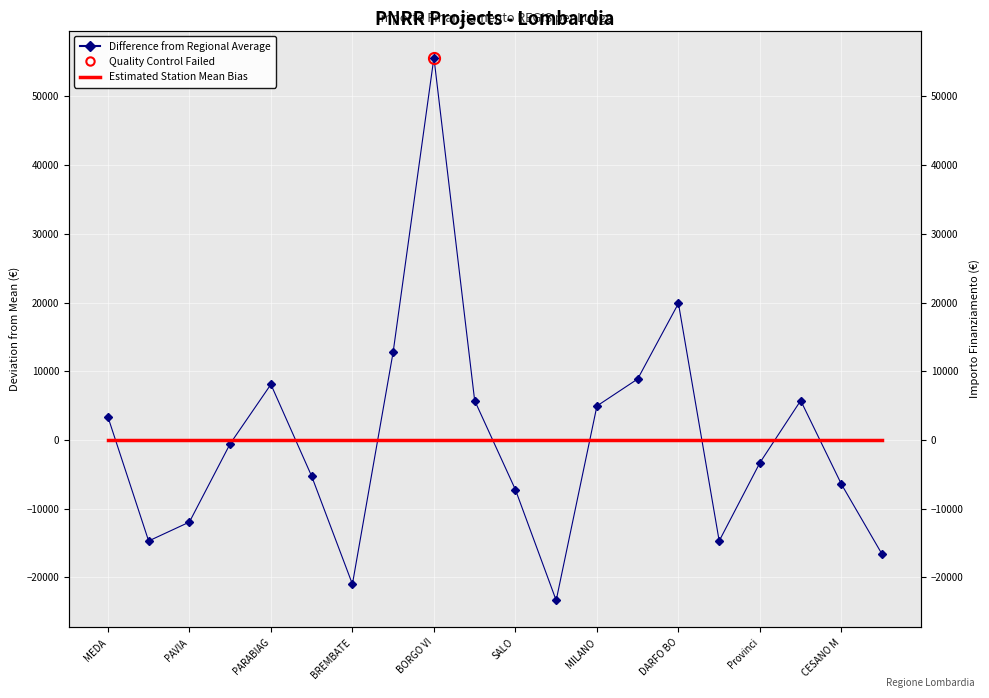

What is the difference between the highest and lowest values at MEDA?

3378.1